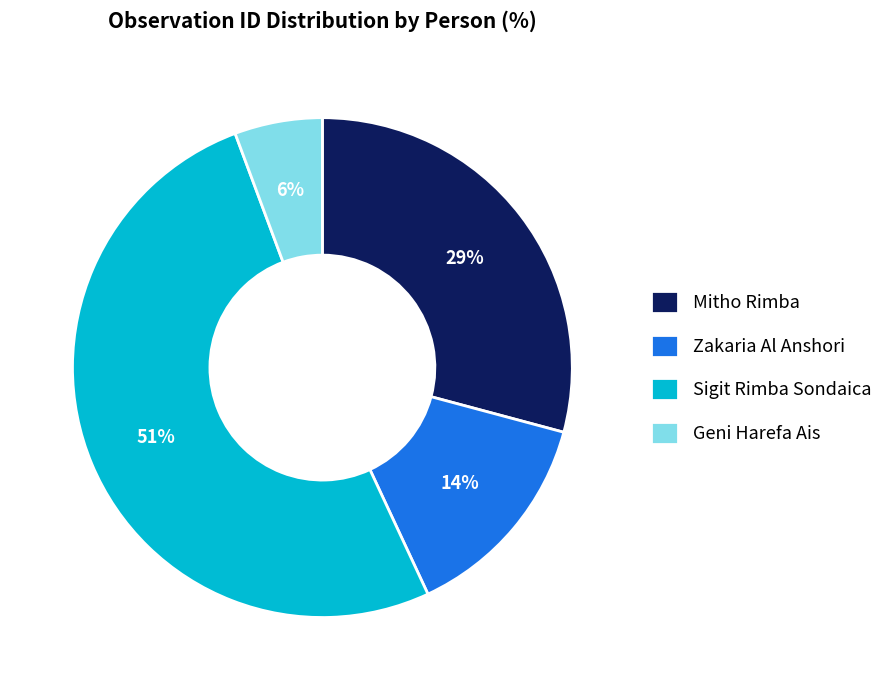

Count the number of slices in the pie.

4